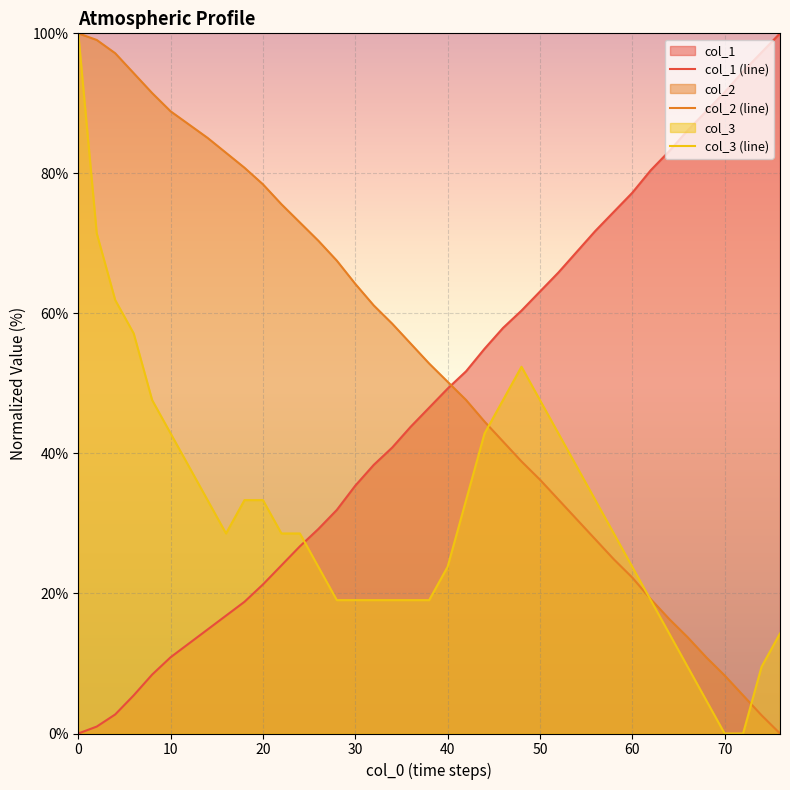

True or false: col_3 (line) has more than 1 interior local peaks.

False